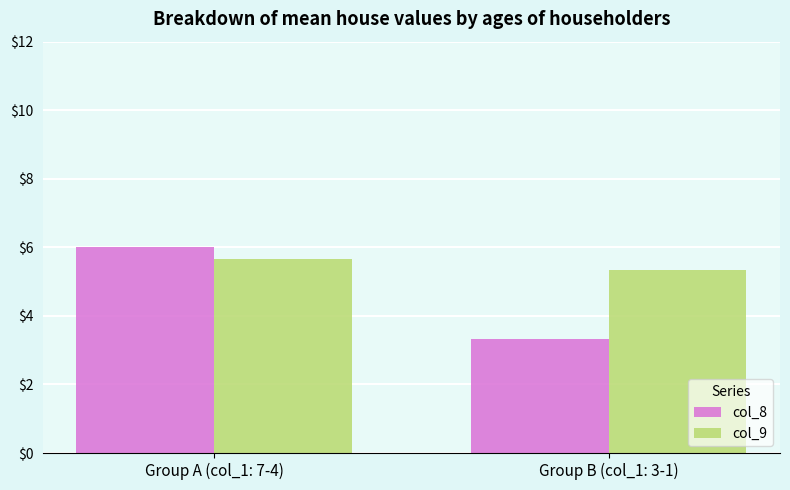

What is the label of the 1st bar from the left?

Group A (col_1: 7-4)